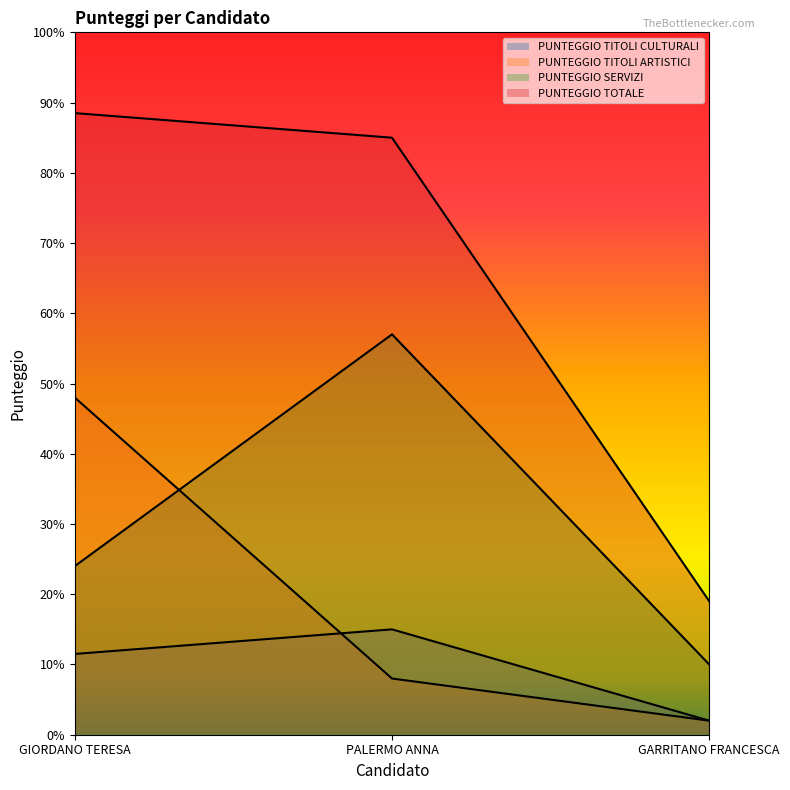

Reading left to right, what are all the values shown in this chart?

PUNTEGGIO TITOLI CULTURALI: 11.5	15.0	2.0
PUNTEGGIO TITOLI ARTISTICI: 48.0	8.0	2.0
PUNTEGGIO SERVIZI: 24.0	57.0	10.0
PUNTEGGIO TOTALE: 88.5	85.0	19.0